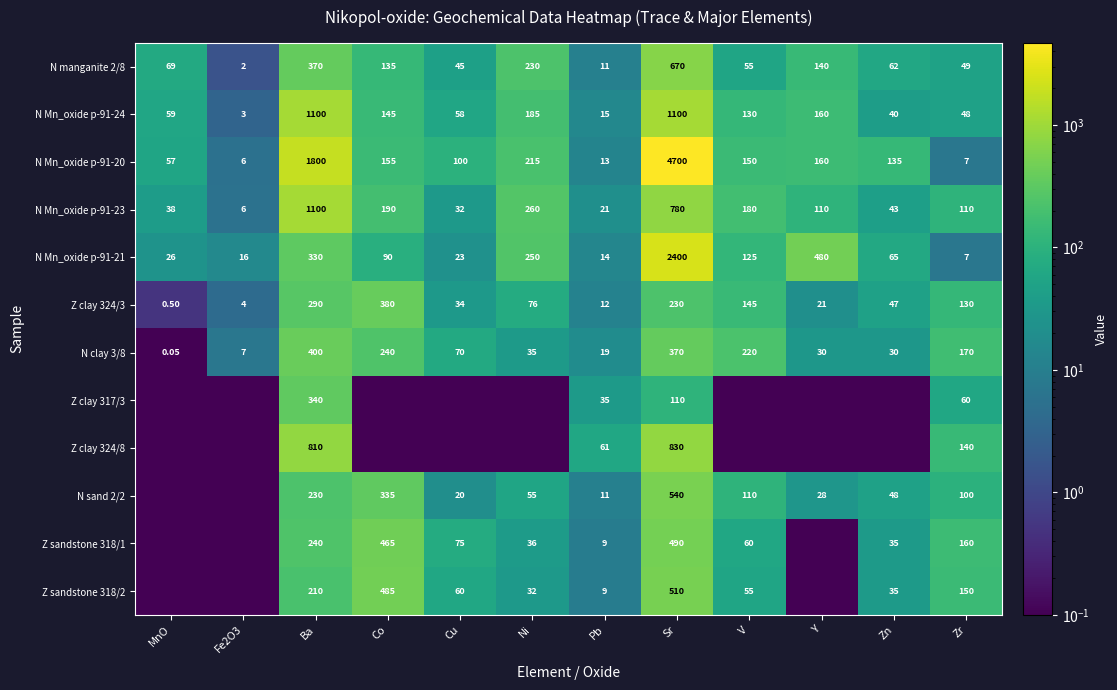

At which label does Z clay 324/3 first exceed 76?

Ba